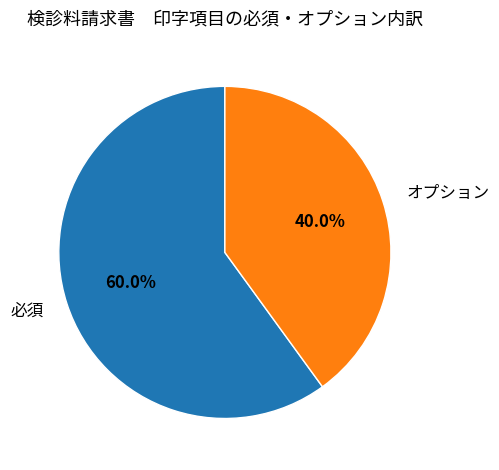

Count the number of slices in the pie.

2